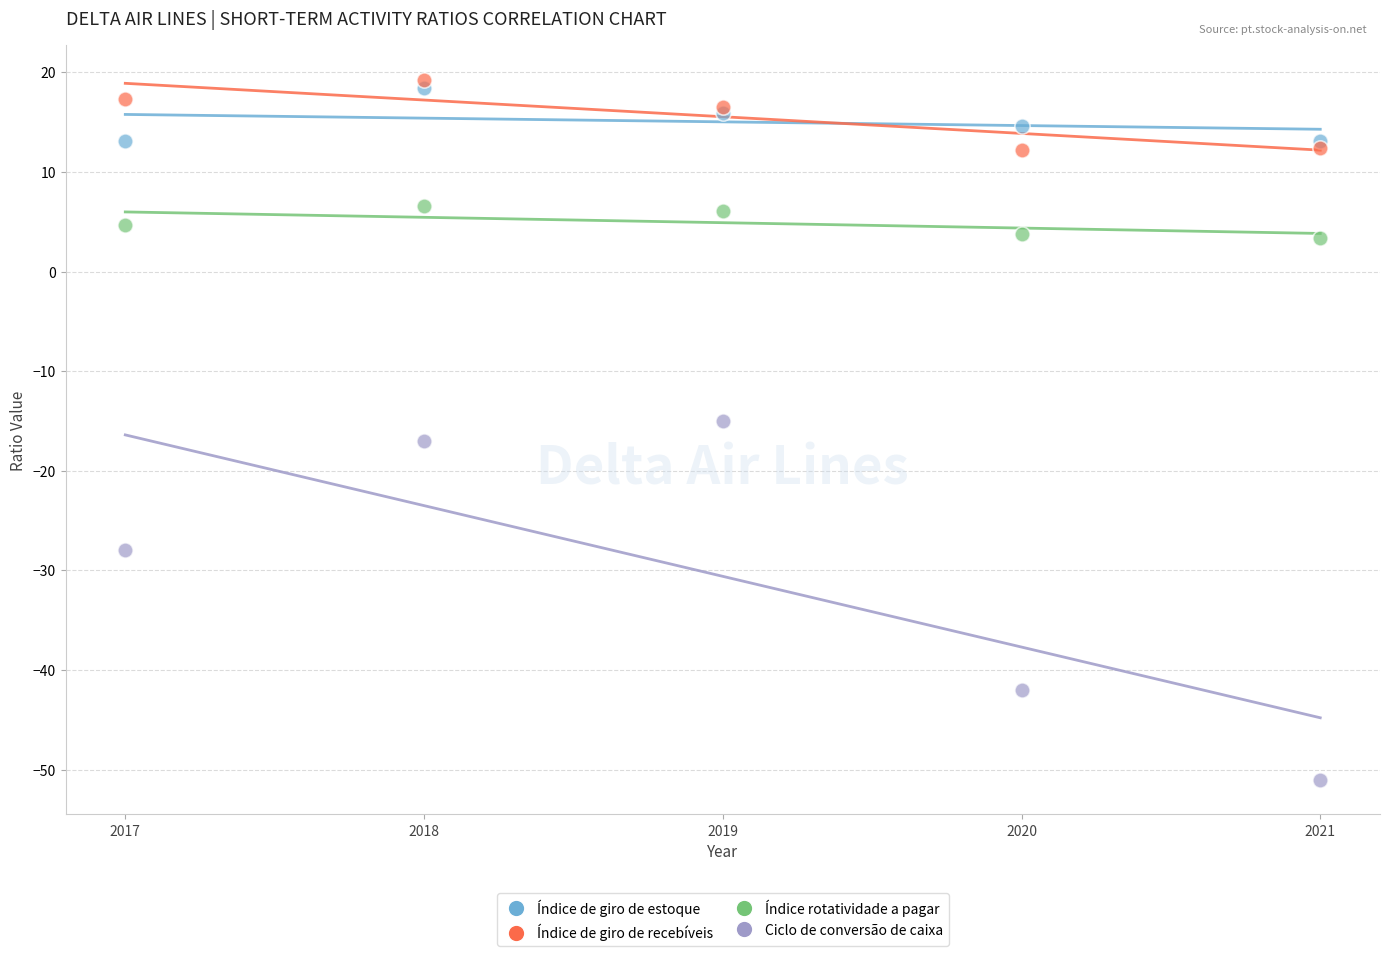

What are all the series names shown in the legend?

Índice de giro de estoque, Índice de giro de recebíveis, Índice rotatividade a pagar, Ciclo de conversão de caixa